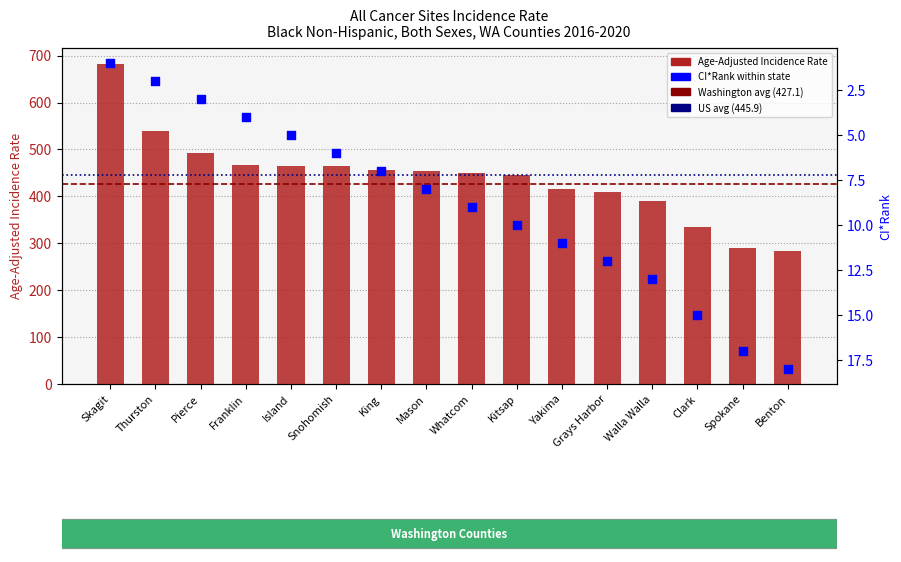

At which category is the sum across all series the highest?

Skagit